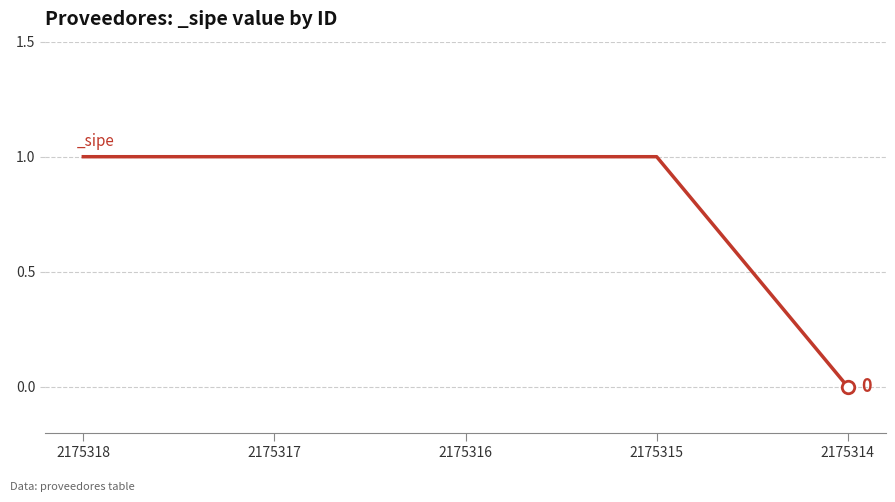

Approximately how many times larger is the value at 2175317 compared to 2175315?

1.0